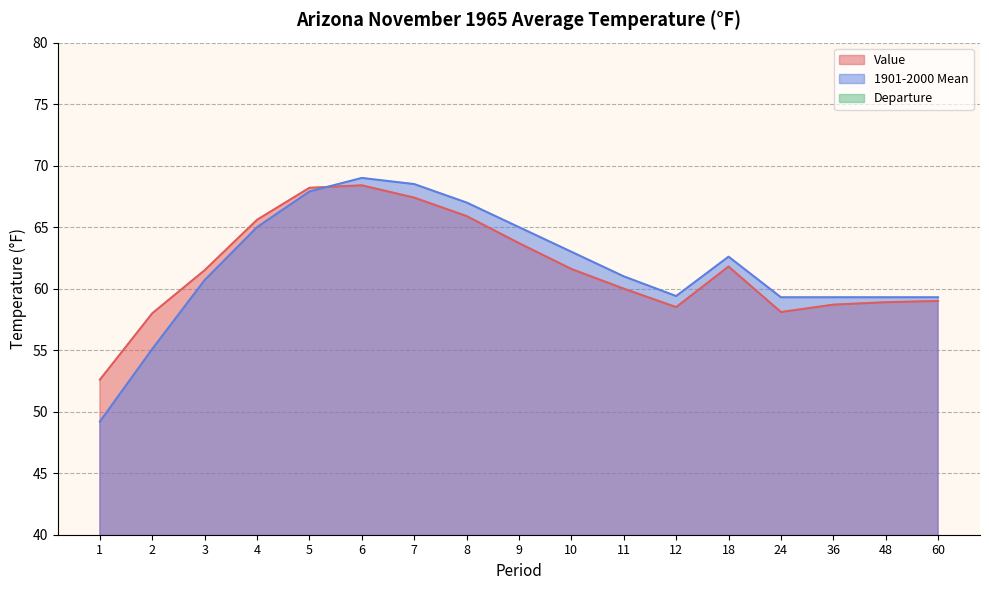

At which category is the sum across all series the highest?

6